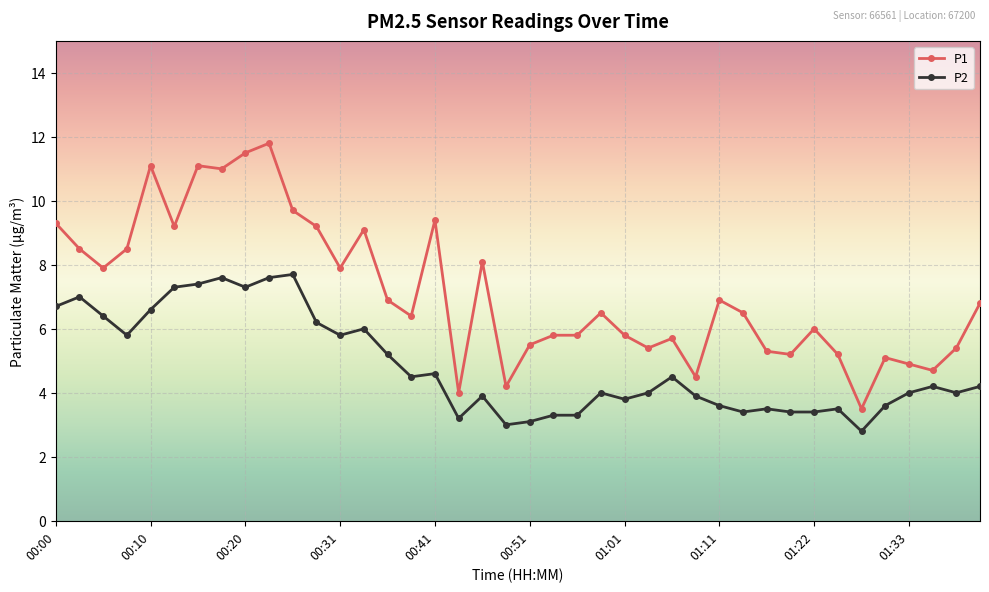

What is the difference between the maximum and minimum values in the P1 series?

8.3